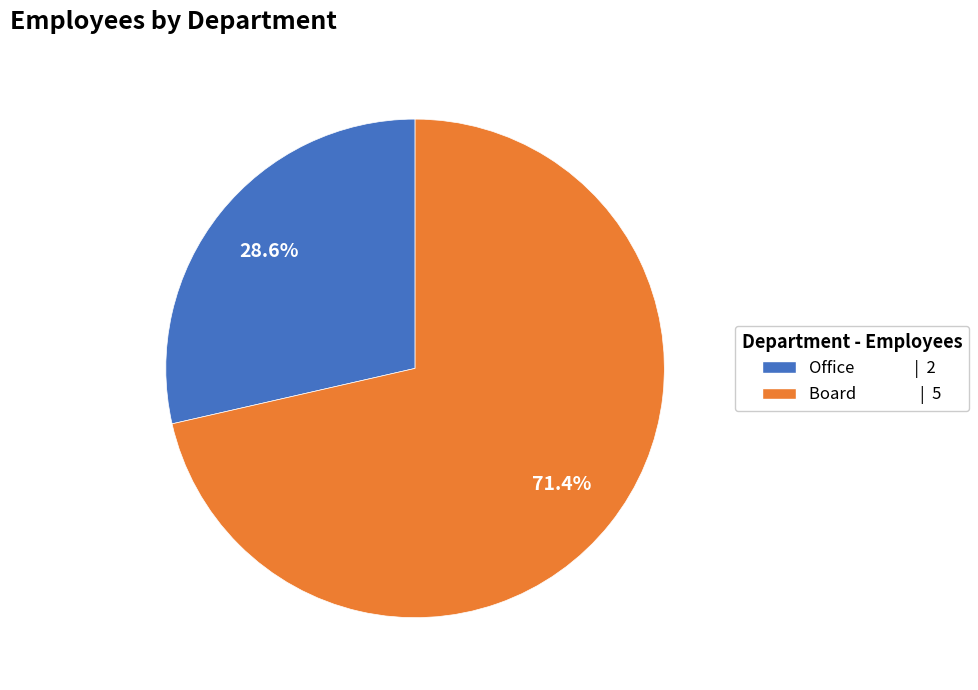

Between Board and Office, which is larger?

Board